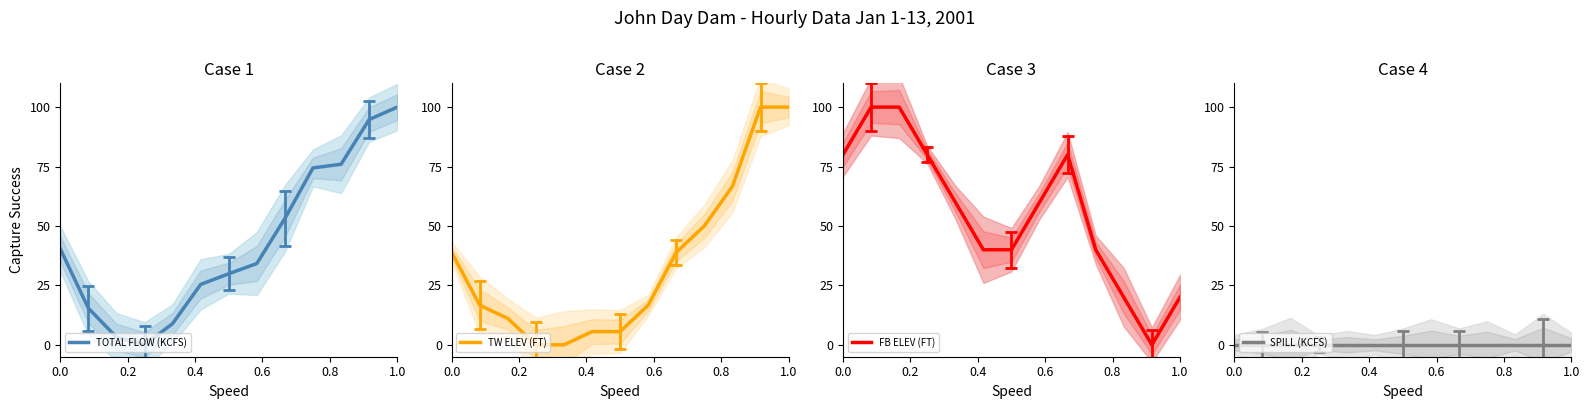

What is the average value of the TOTAL FLOW (KCFS) series?

42.8